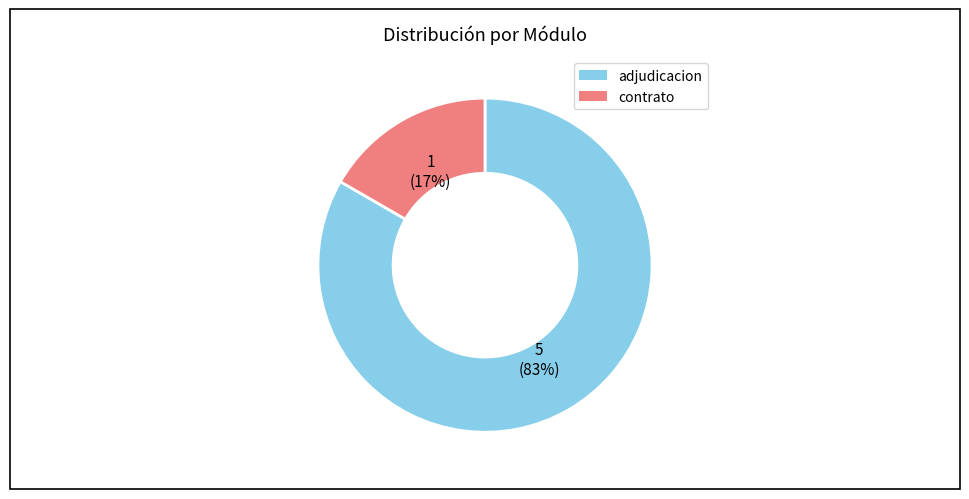

How many slices are in this pie chart?

2